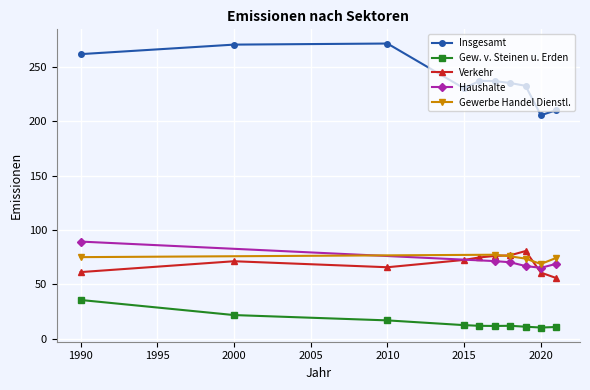

True or false: Gew. v. Steinen u. Erden and Verkehr intersect in this chart.

False